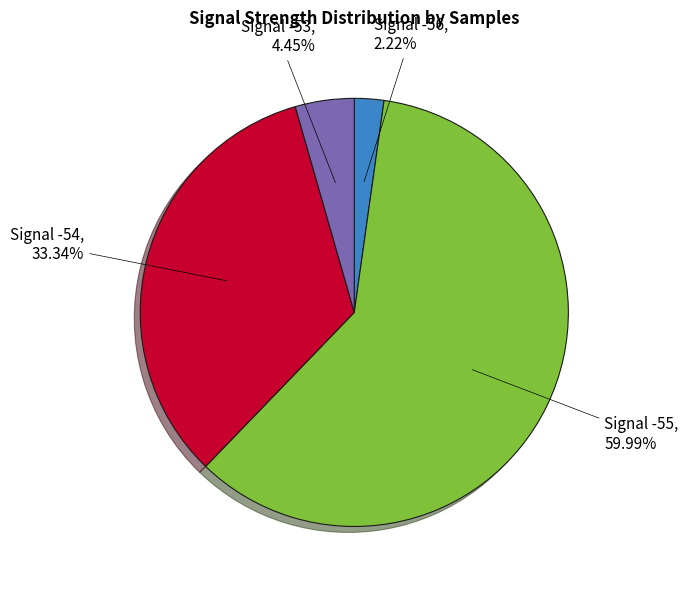

Does any single category account for the majority?

Yes